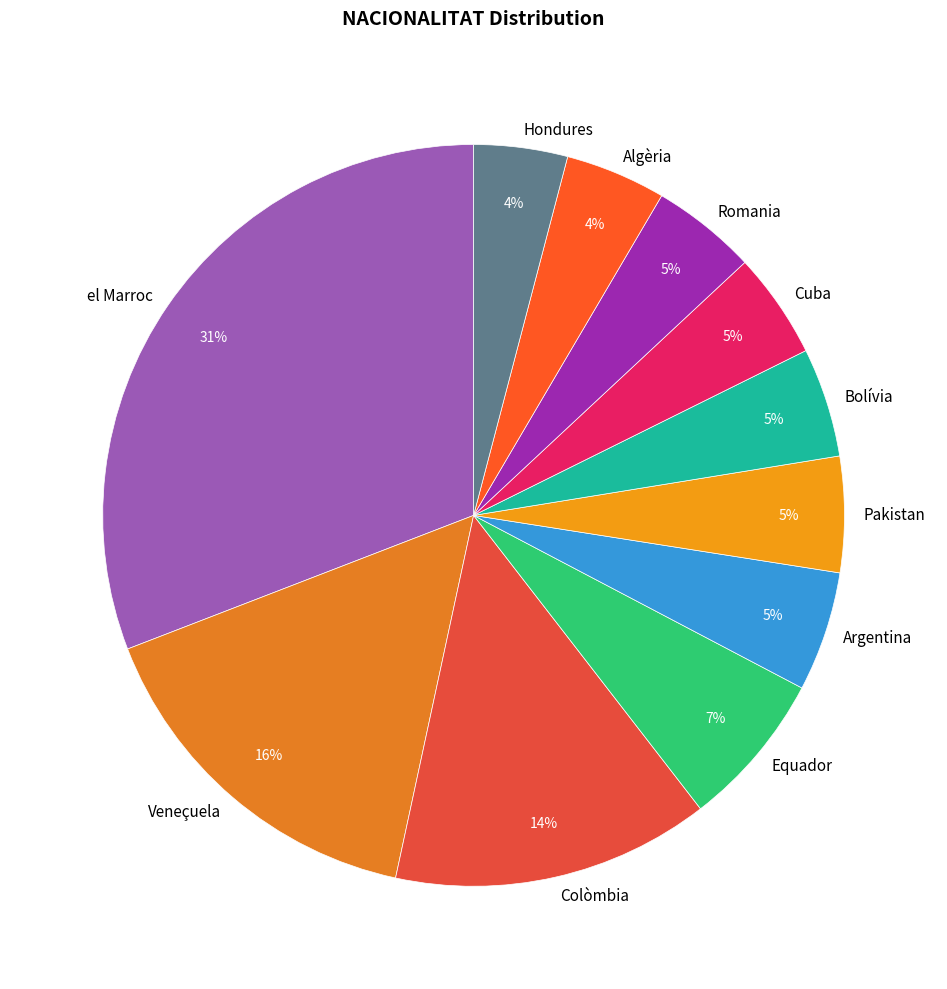

The Bolívia slice represents 5% of the pie. True or false?

True